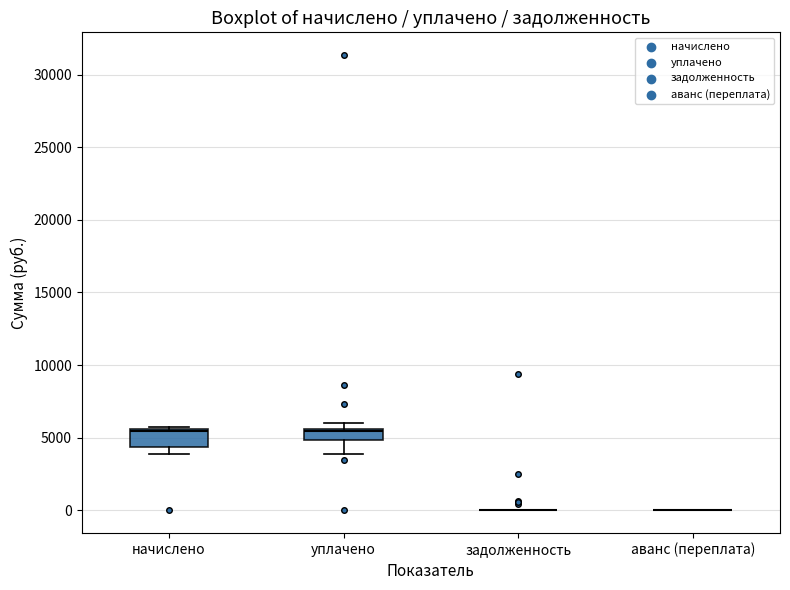

Reading left to right, read every box against the y-axis: the position of its median line, the range the box covers, and the ends of its whiskers. The values are not printed on the chart, so give them approximately, as read against the axis.

начислено: median 5500 (just below the box's upper edge), box 4500 to 5500, whiskers 4000 to 6000
уплачено: median 5500 (just below the box's upper edge), box 5000 to 5500, whiskers 4000 to 6000
задолженность: box collapsed to a line at 0, whiskers 0 to 0
аванс (переплата): box collapsed to a line at 0, whiskers 0 to 0